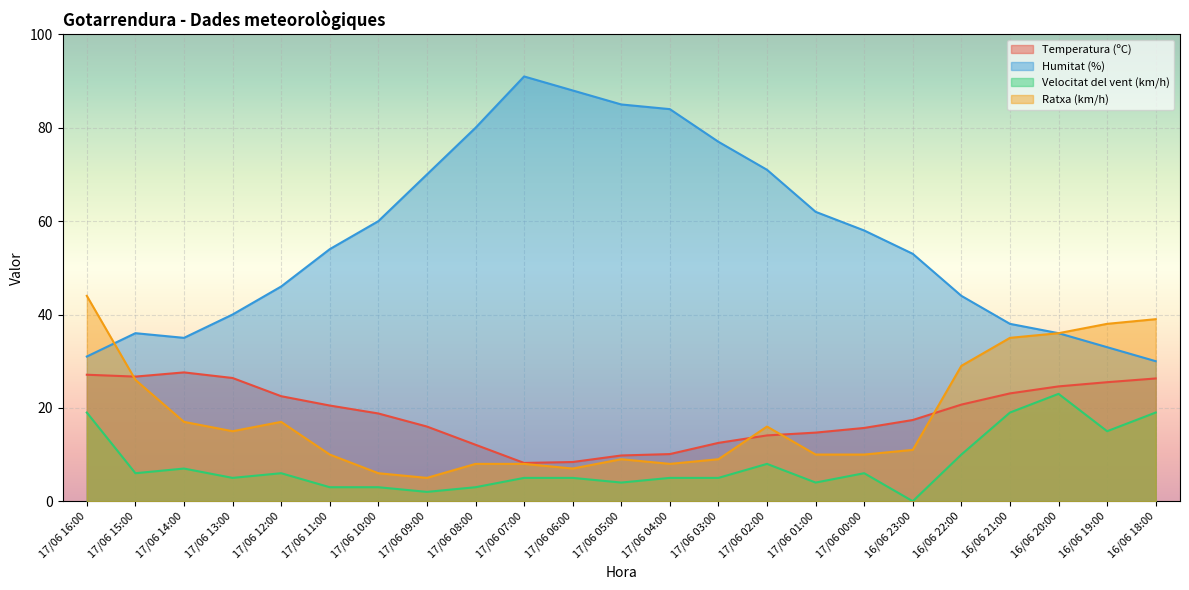

What is the label of the 13th point from the left?

17/06 04:00